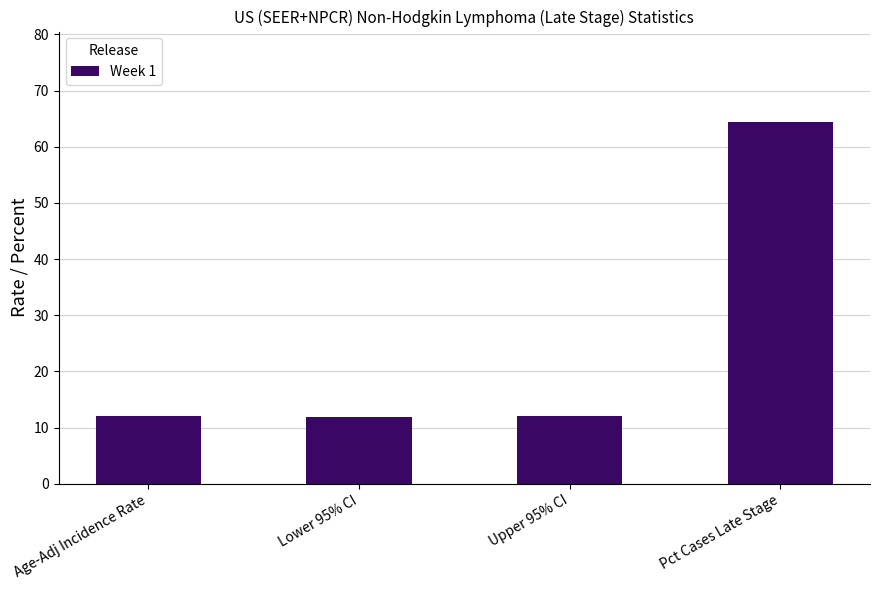

True or false: the data shows 16.9 at Upper 95% CI.

False